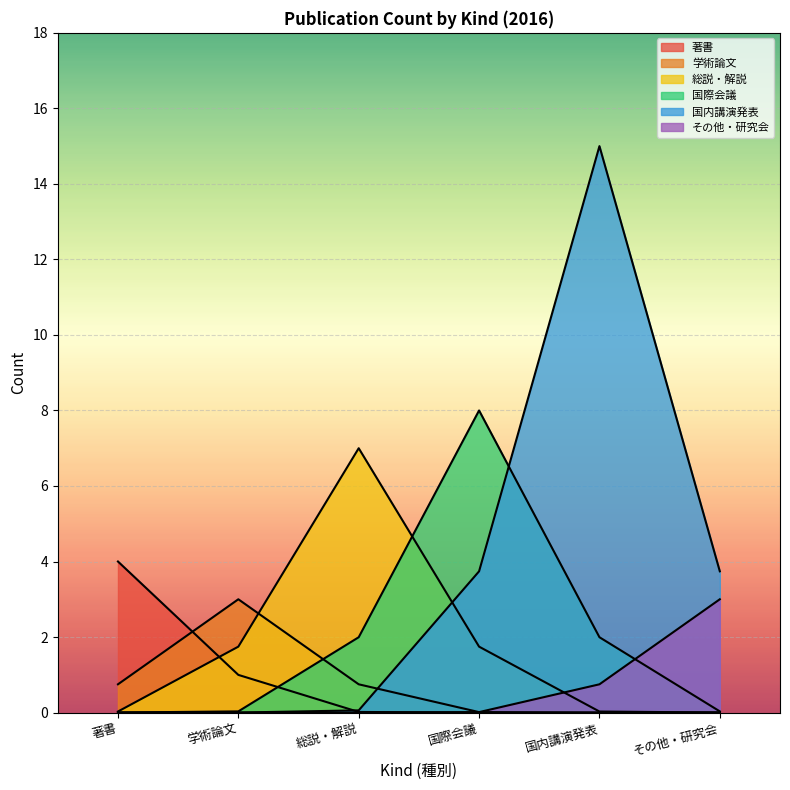

Does the chart display data point markers on the line(s)?

No